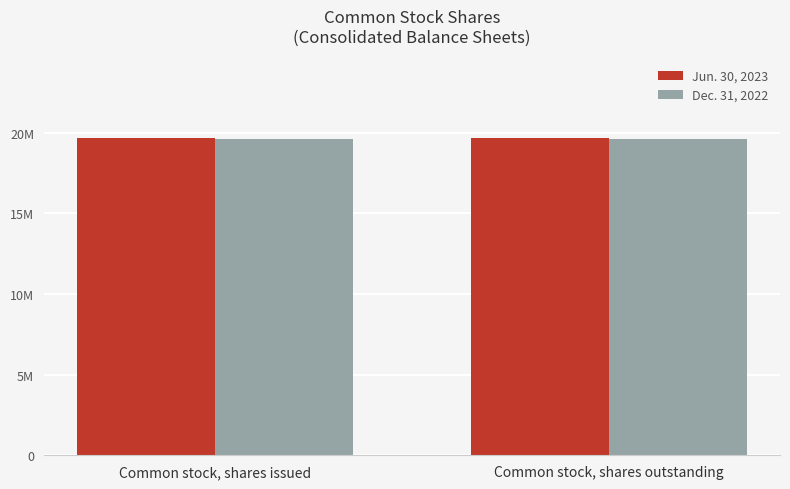

What is the minimum value shown in the chart?

19624860